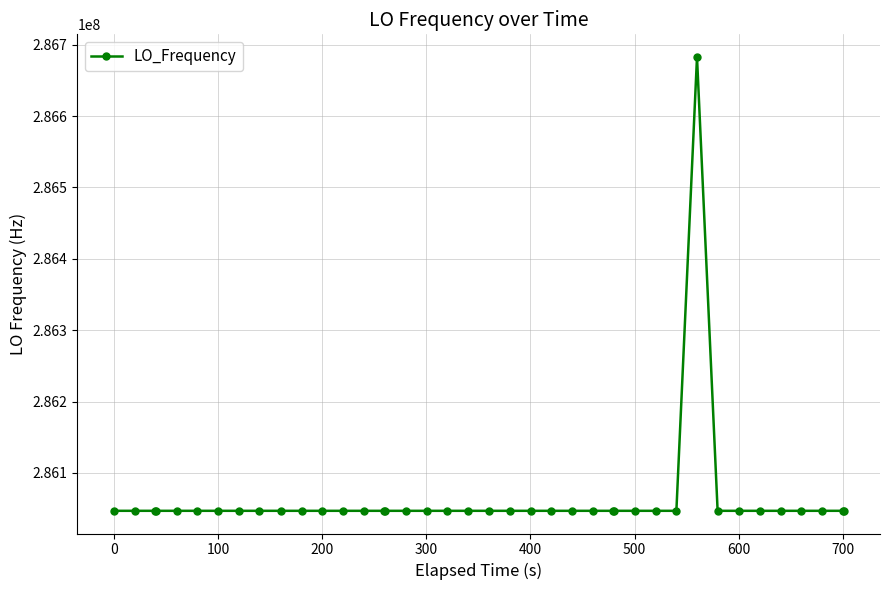

What is the smallest value displayed?

286046994.9